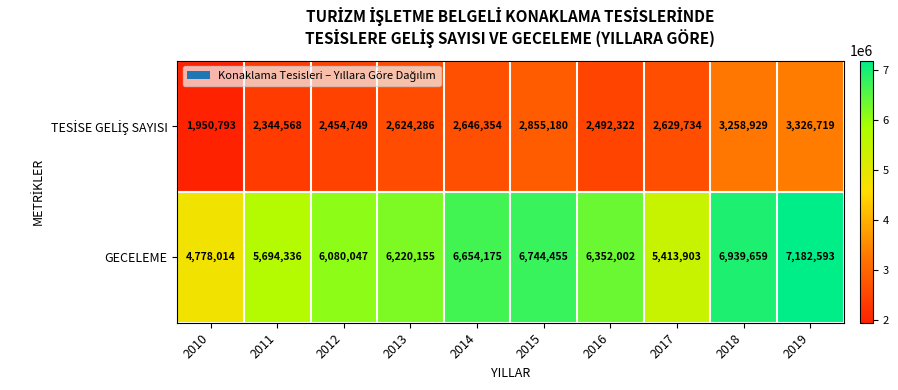

How many data points does each series have?

10